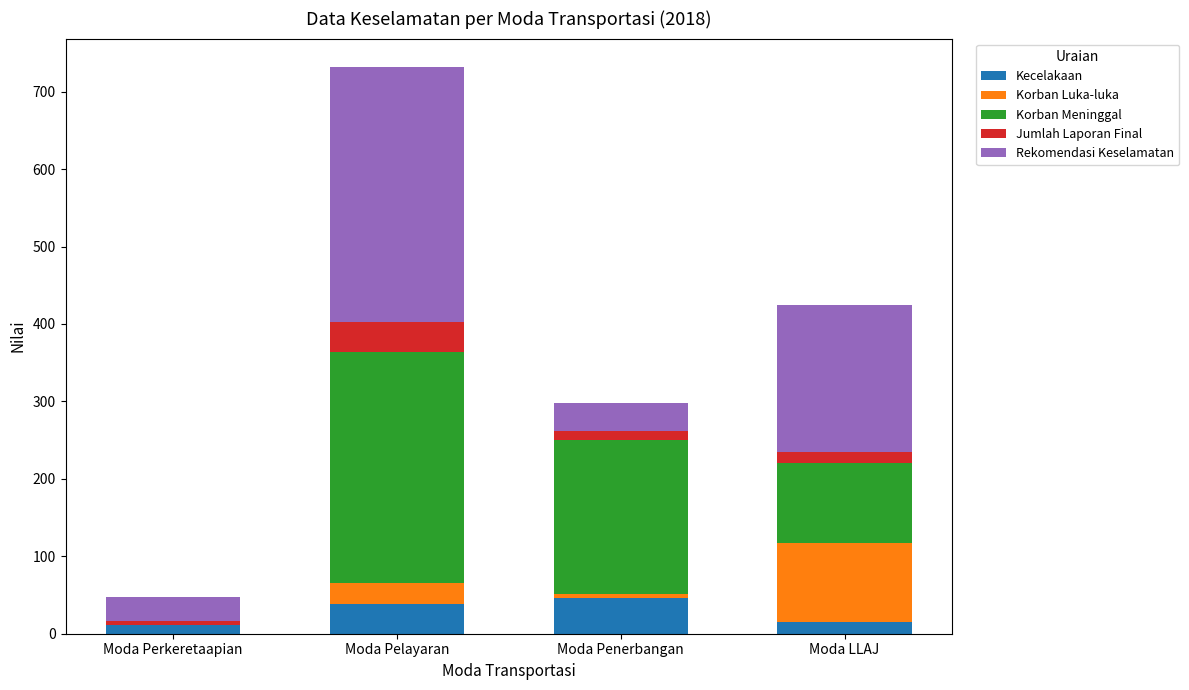

The value of Kecelakaan at Moda Pelayaran is 66. True or false?

False